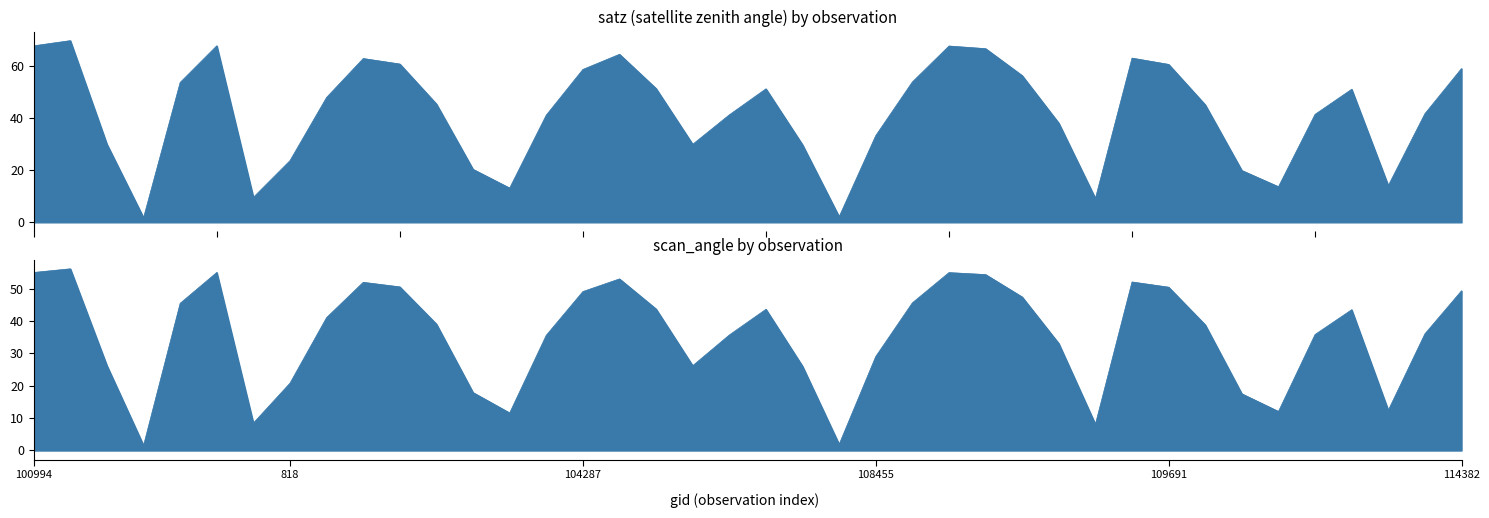

At which category does the chart reach its peak across all series?

102482